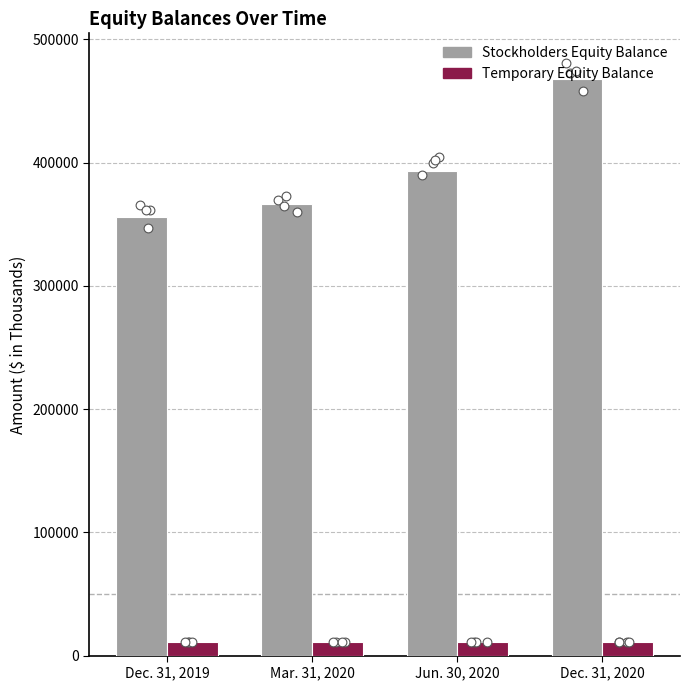

What are all the series names shown in the legend?

Stockholders Equity Balance, Temporary Equity Balance